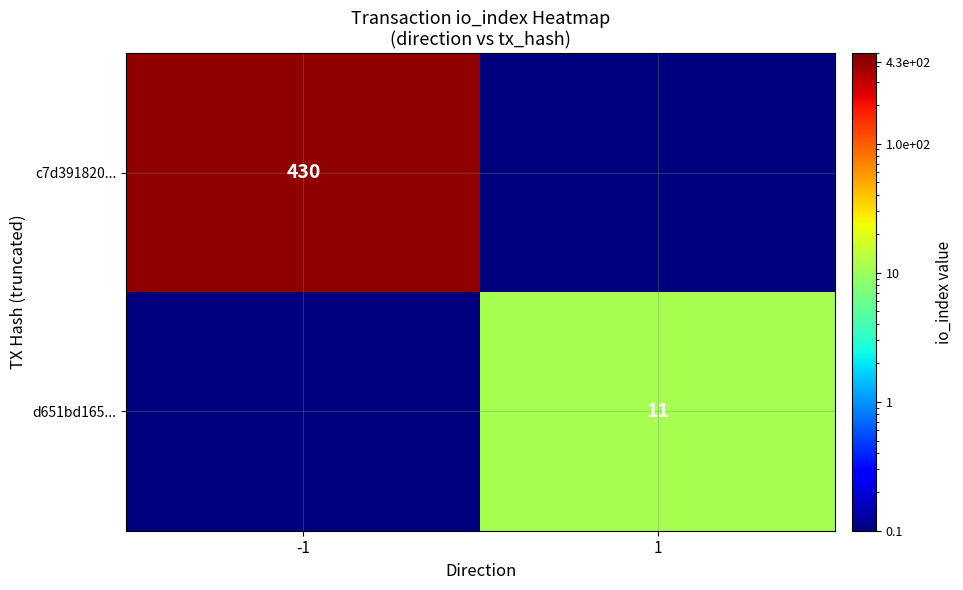

Between 1 and -1, which is larger?

-1